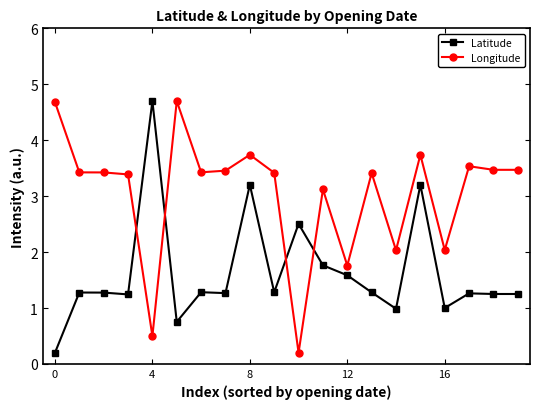

Rank the series by their average value, from highest to lowest.

Longitude, Latitude